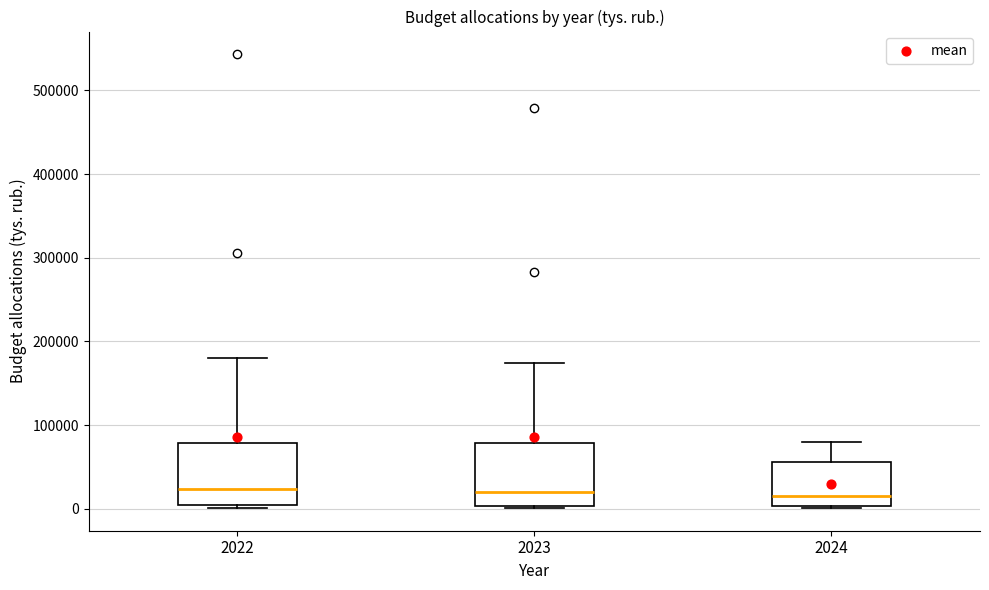

Reading left to right, read every box against the y-axis: the position of its median line, the range the box covers, and the ends of its whiskers. The values are not printed on the chart, so give them approximately, as read against the axis.

2022: median 20000, box 0 to 80000, whiskers 0 to 180000
2023: median 20000, box 0 to 80000, whiskers 0 to 170000
2024: median 10000, box 0 to 60000, whiskers 0 to 80000